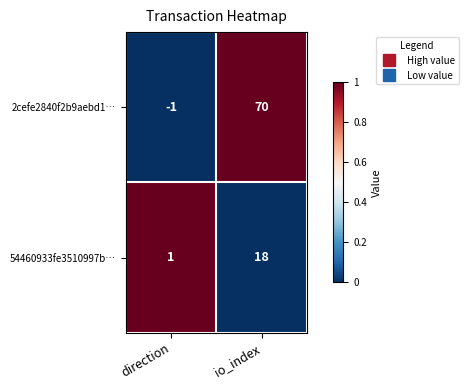

The 54460933fe3510997b… series shows 12 at io_index. True or false?

False